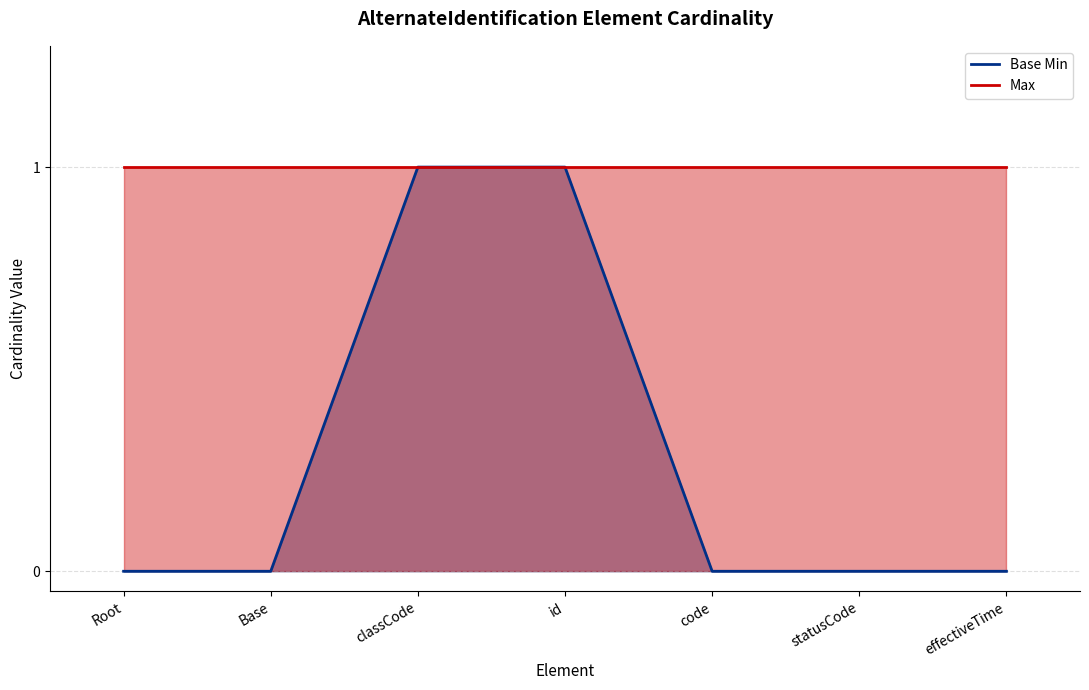

Which label corresponds to the largest value in the chart?

classCode